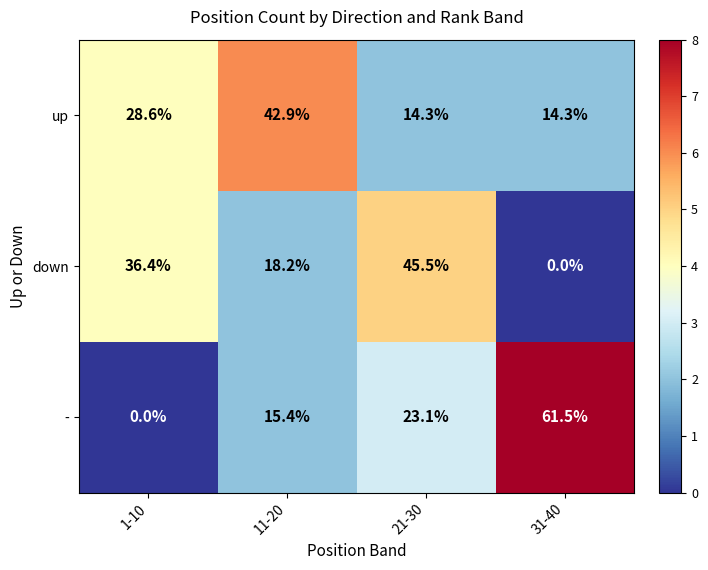

What is the sum of the up values at 31-40 and 11-20?

57.2